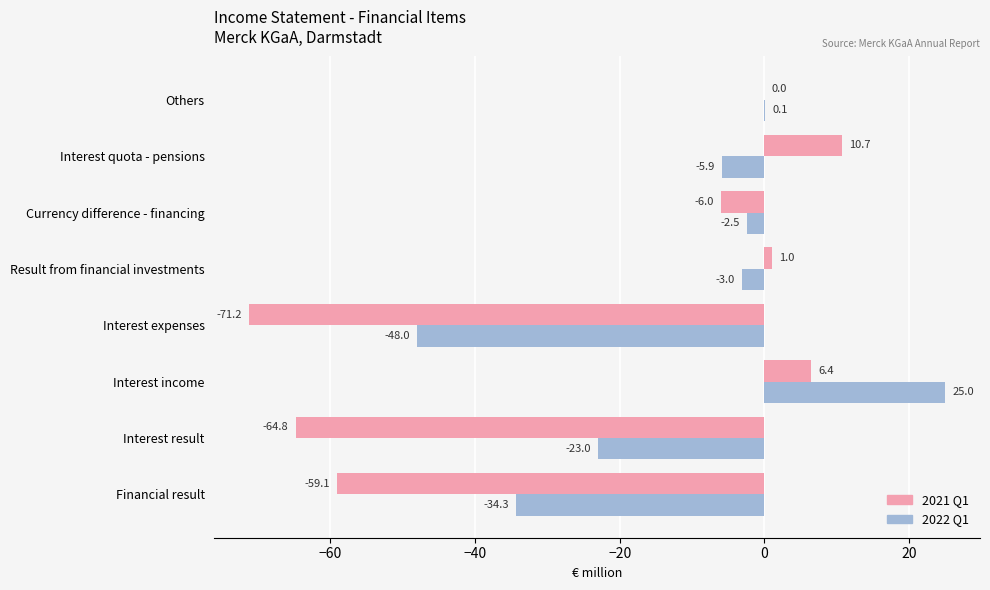

What is the sum of the 2021 Q1 values at Others and Result from financial investments?

1.0